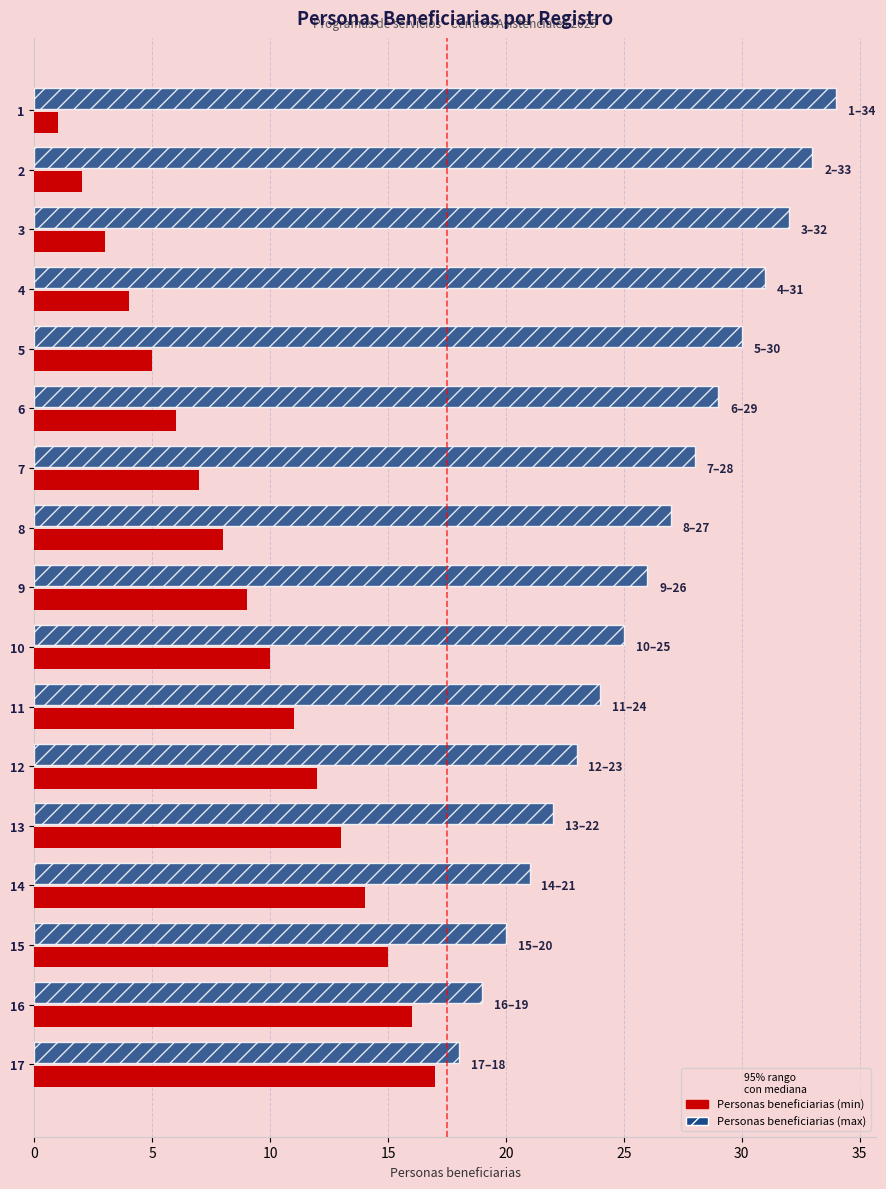

Is it true that Personas beneficiarias (min) equals 4 at 6?

False